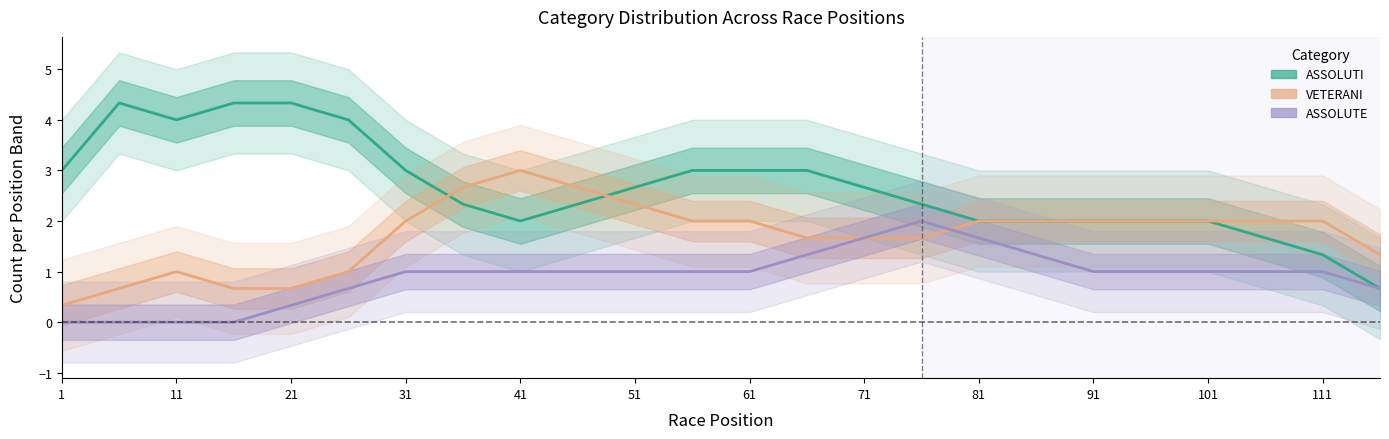

Reading left to right, what are all the values shown in this chart?

ASSOLUTI: 3.0	4.3	4.0	4.3	4.3	4.0	3.0	2.3	2.0	2.3	2.7	3.0	3.0	3.0	2.7	2.3	2.0	2.0	2.0	2.0	2.0	1.7	1.3	0.7
VETERANI: 0.3	0.7	1.0	0.7	0.7	1.0	2.0	2.7	3.0	2.7	2.3	2.0	2.0	1.7	1.7	1.7	2.0	2.0	2.0	2.0	2.0	2.0	2.0	1.3
ASSOLUTE: 0.0	0.0	0.0	0.0	0.3	0.7	1.0	1.0	1.0	1.0	1.0	1.0	1.0	1.3	1.7	2.0	1.7	1.3	1.0	1.0	1.0	1.0	1.0	0.7